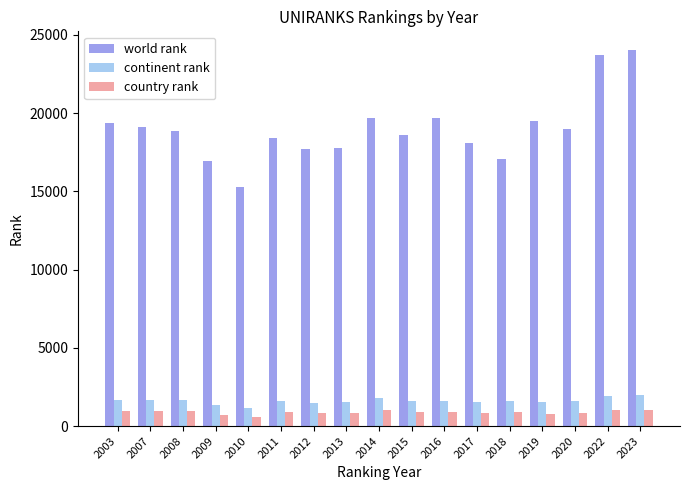

Rank the series at 2009 from lowest to highest value.

country rank, continent rank, world rank